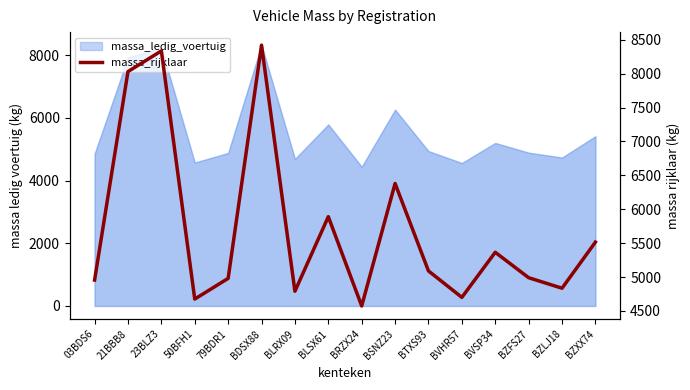

At which category does the chart reach its minimum across all series?

BRZX24